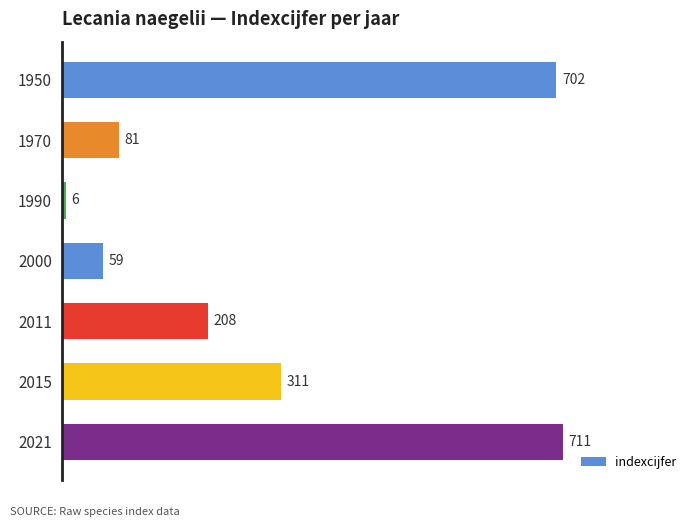

True or false: the data shows 116 at 2011.

False